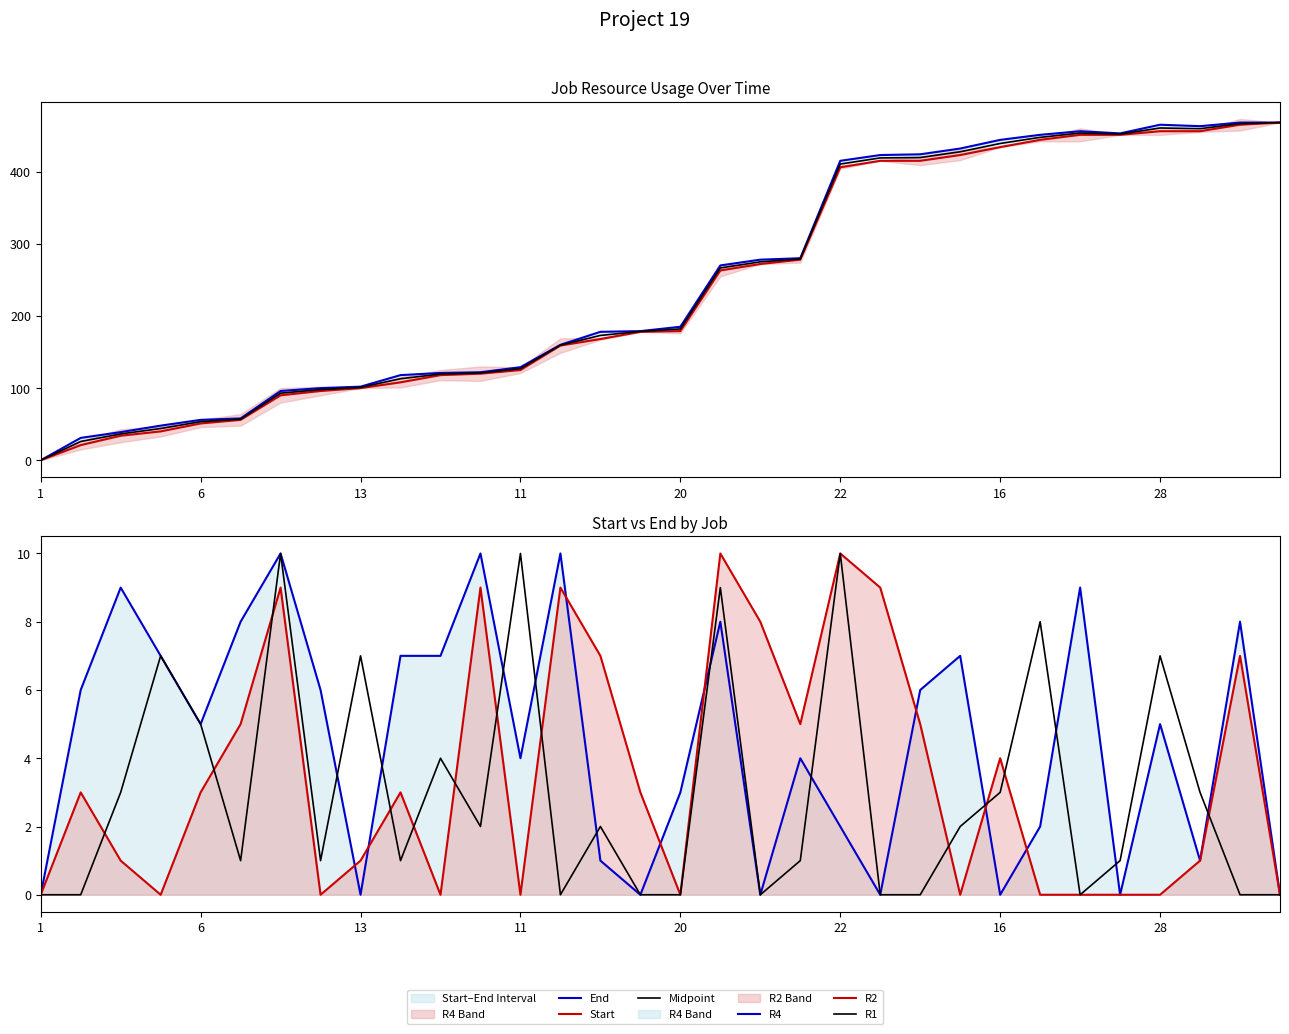

What is the difference between the maximum and minimum values in the R2 series?

10.0